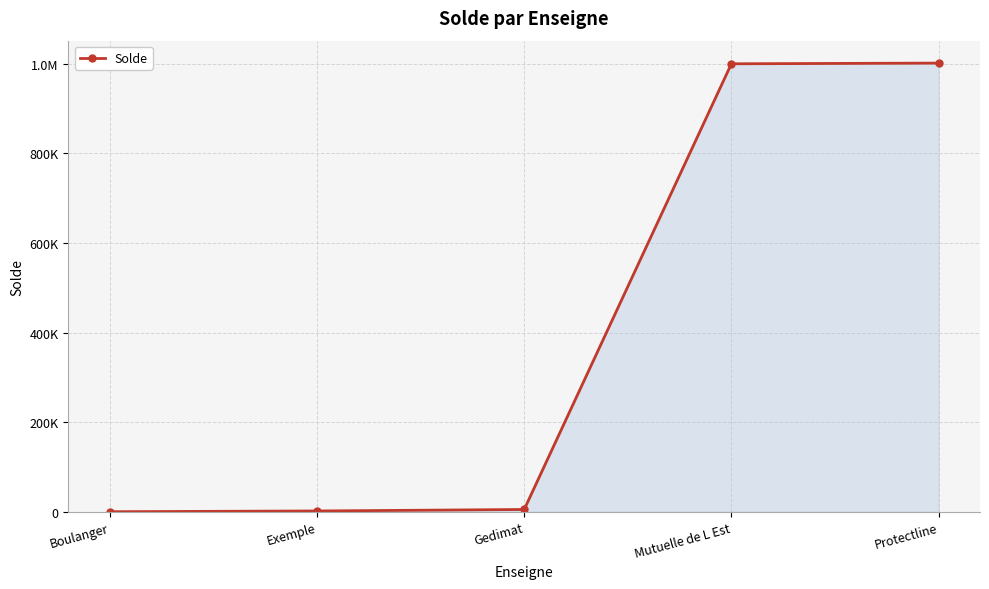

Does the chart display data point markers on the line(s)?

Yes